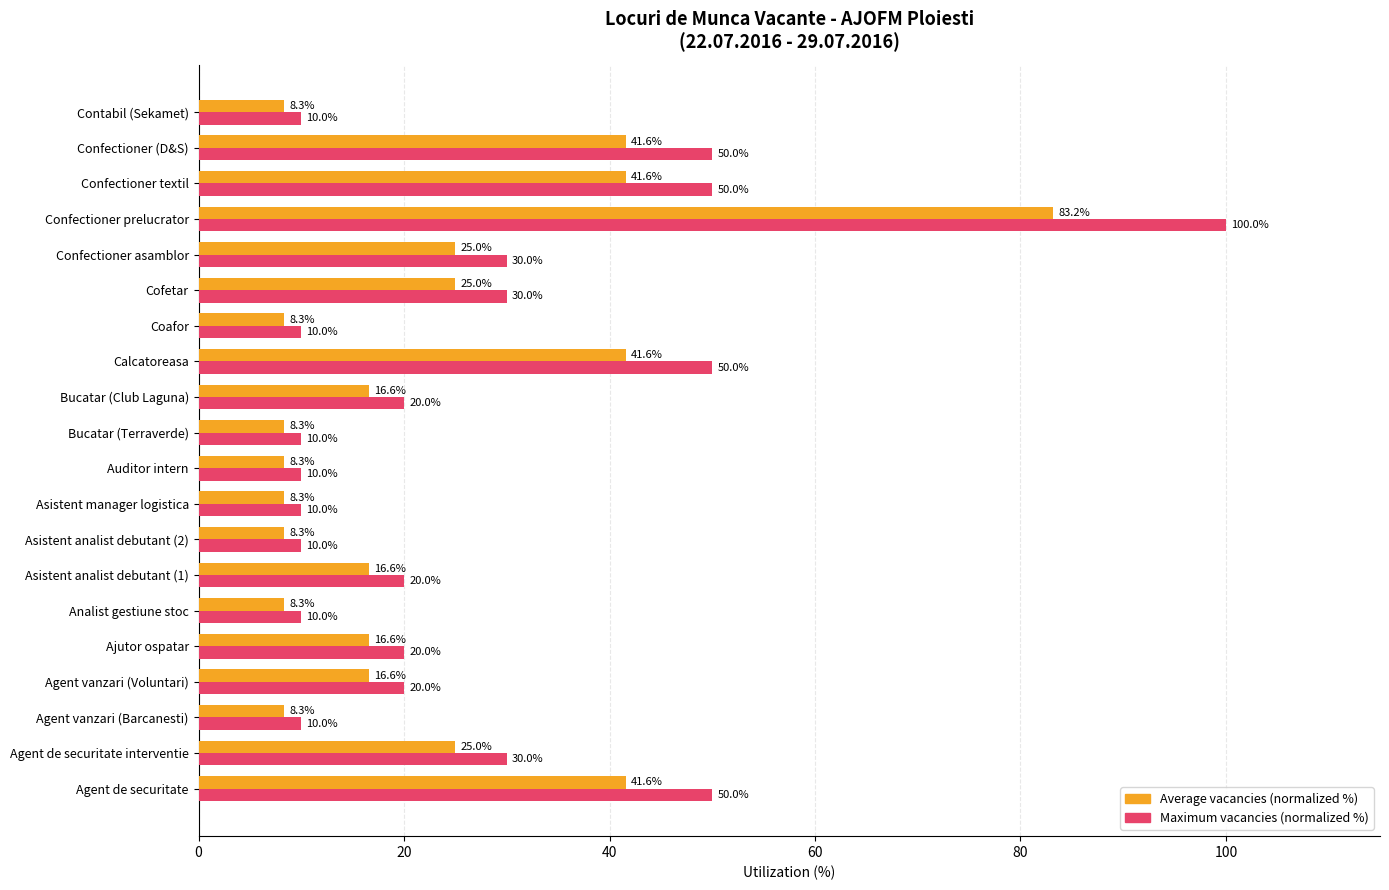

Is it true that Maximum vacancies (normalized %) equals 6.2 at Coafor?

False